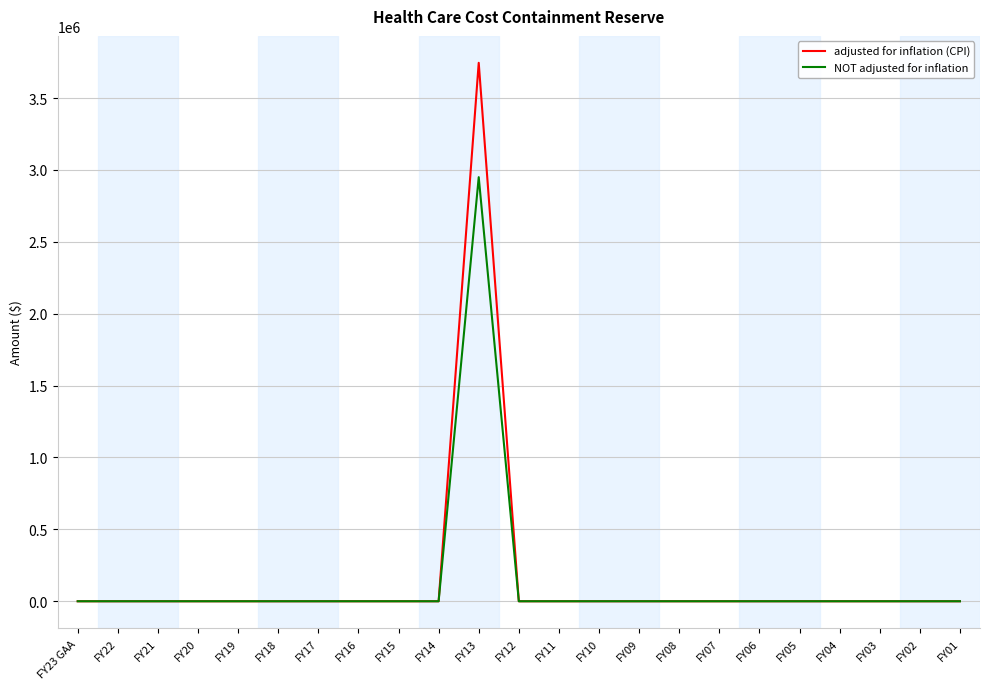

Which category has the highest value across all series?

FY13